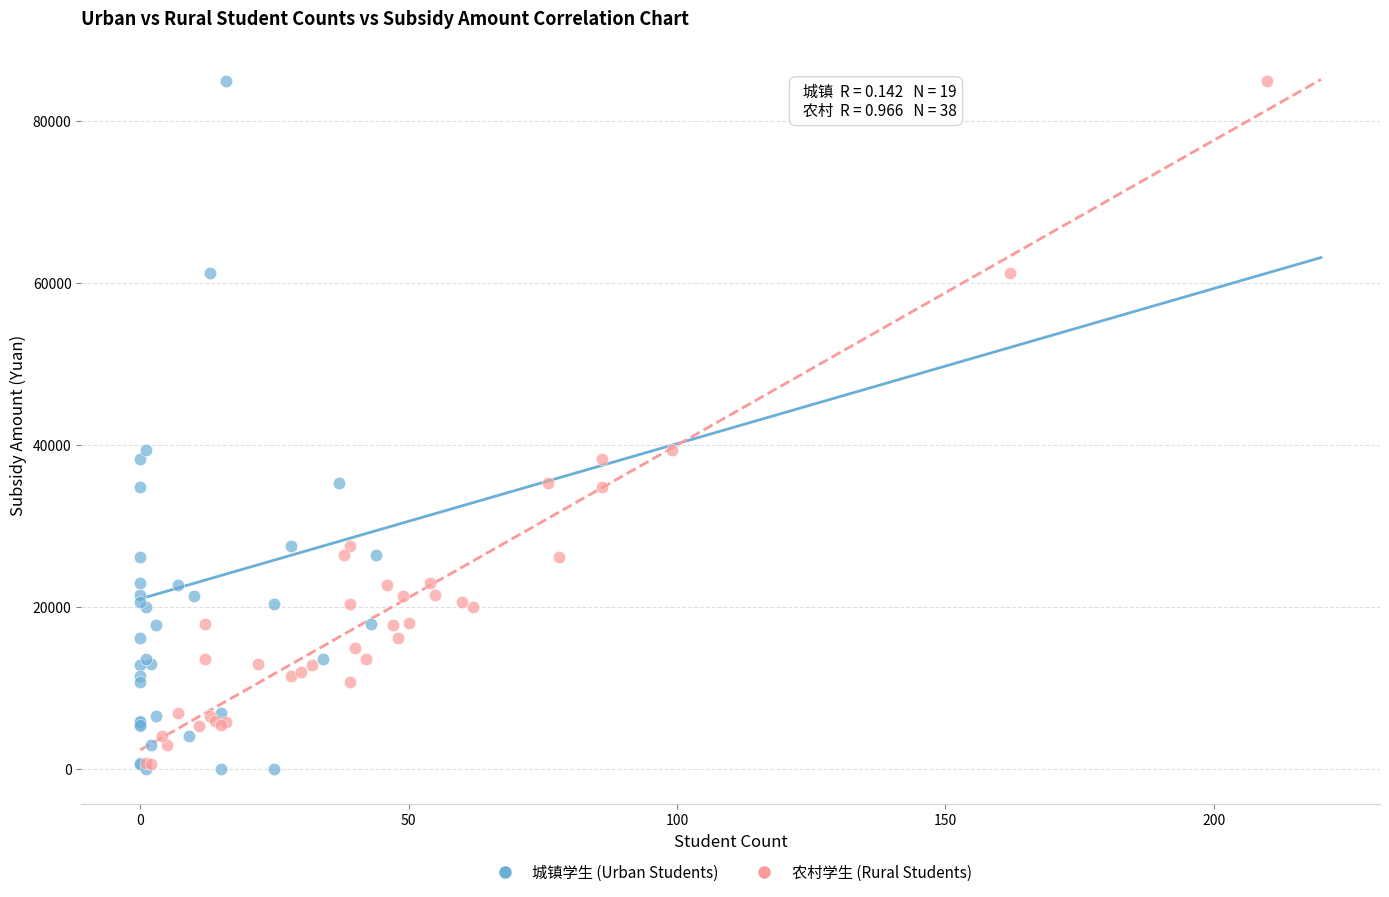

Which series has the largest Y range (max minus min)?

城镇学生 (Urban Students)